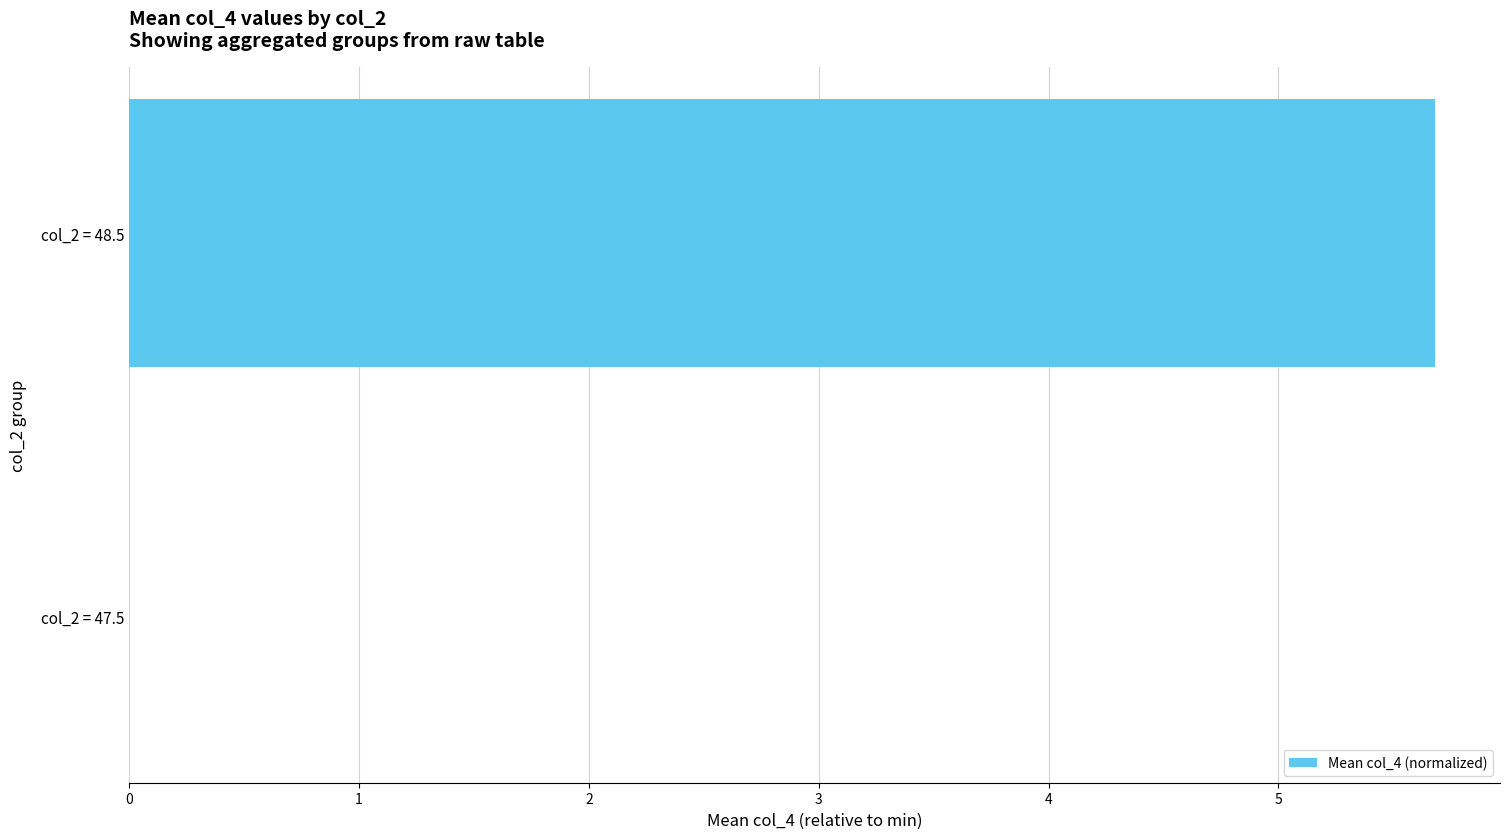

What is the greatest value displayed?

5.7